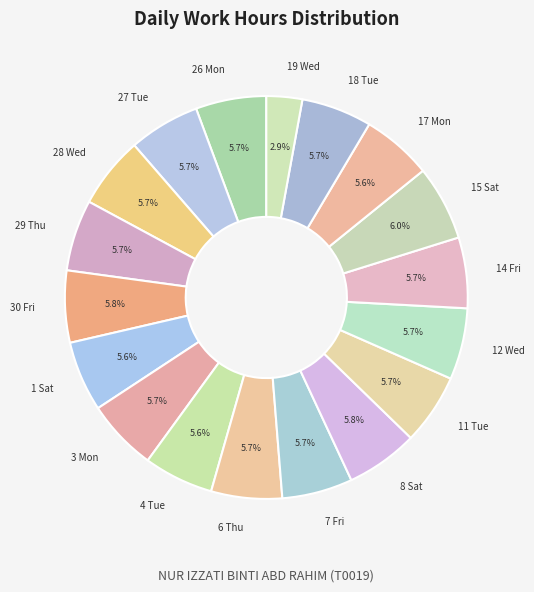

Is it true that 11 Tue is 18% of the pie?

False